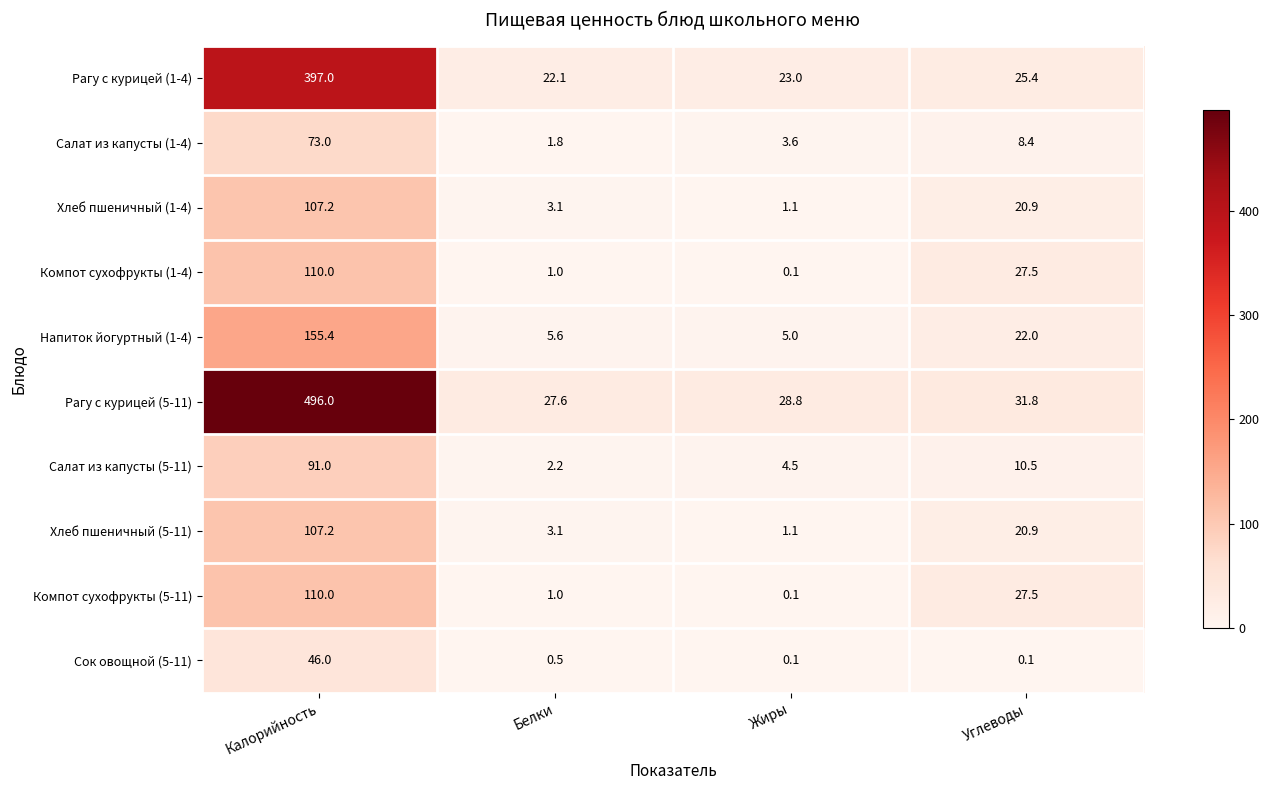

Is it true that Рагу с курицей (1-4) equals 35.1 at Белки?

False